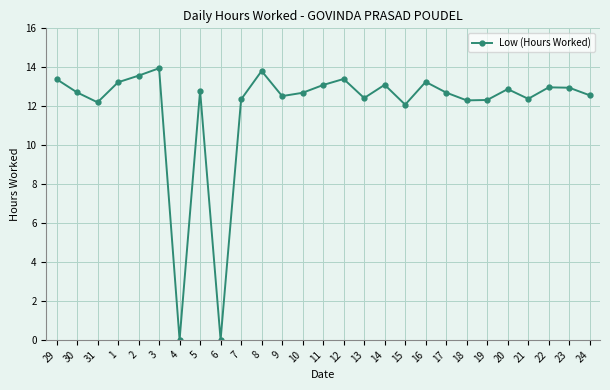

What is the difference between the values at 5 and 17?

0.1